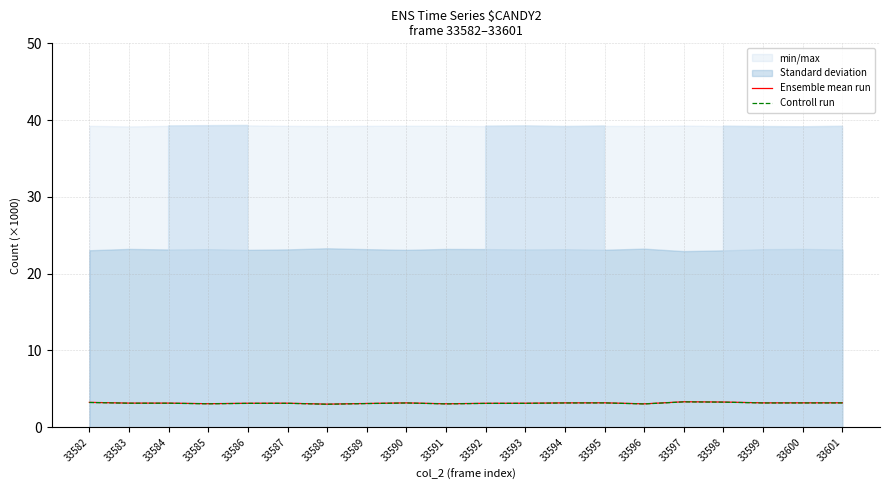

How many data points does each series have?

20